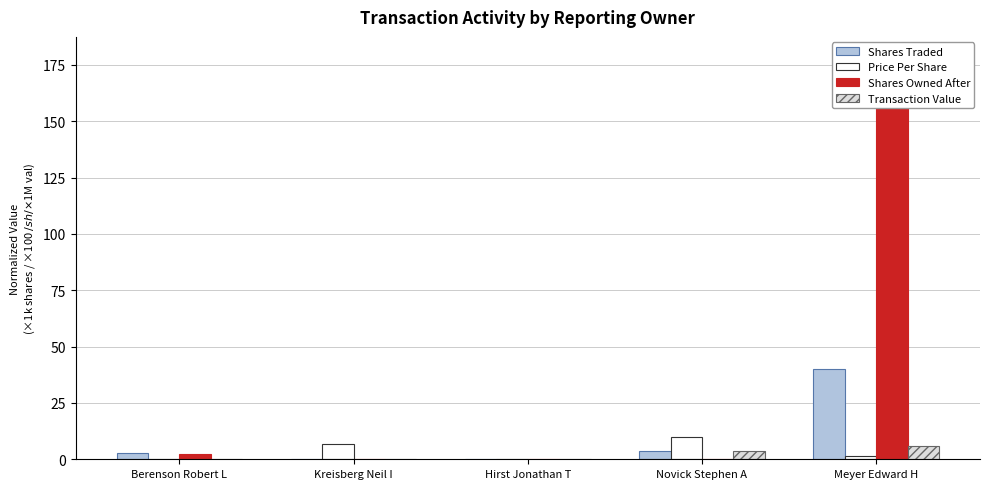

What is the sum of all Transaction Value values?

9.5